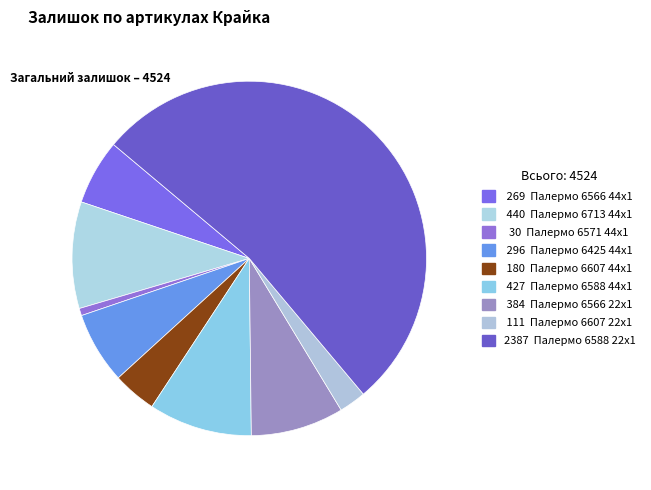

How many segments does this pie chart have?

9